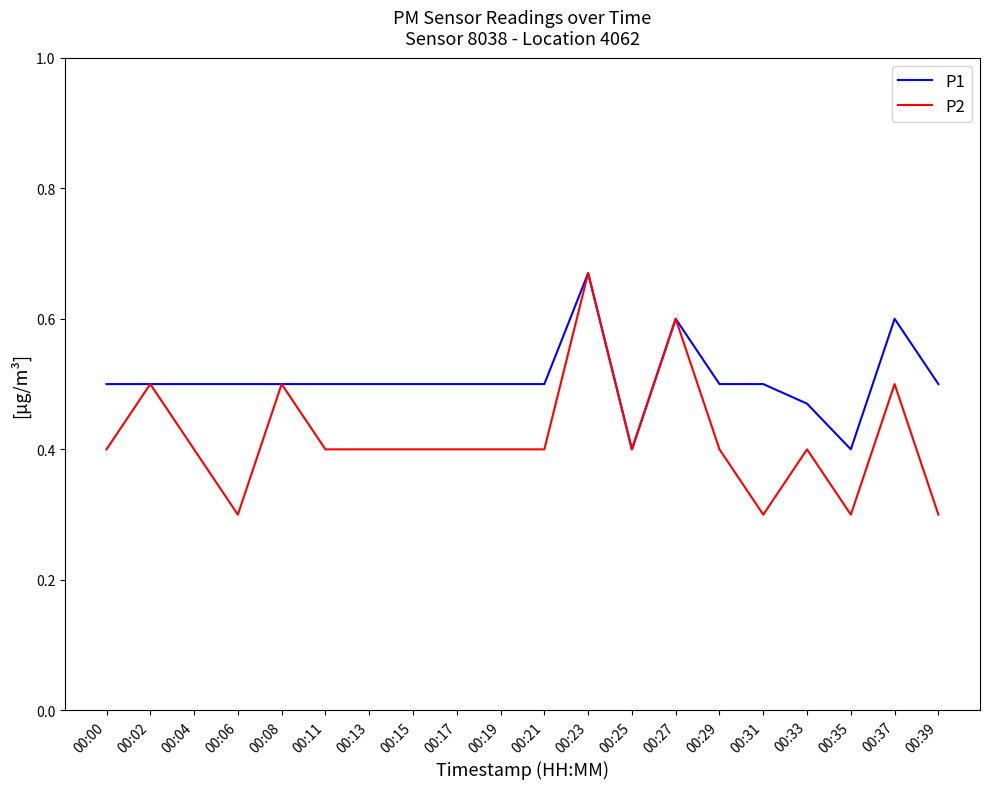

What is the sum of all P2 values?

8.4